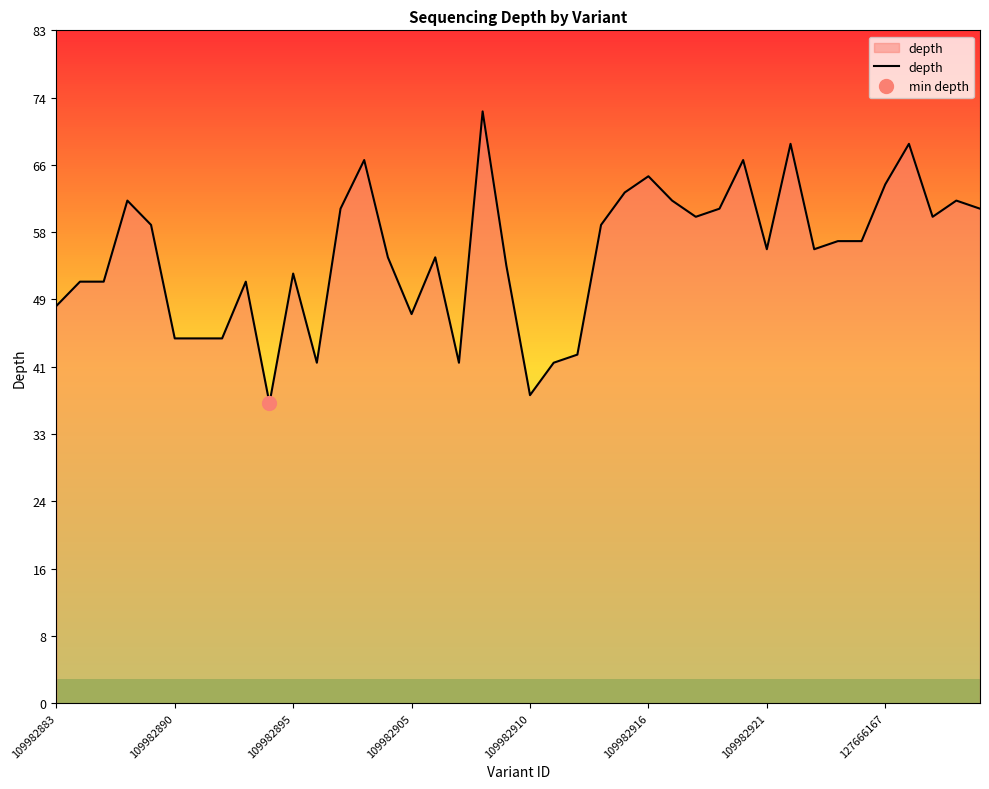

Reading right to left, list all the values displayed in this chart.

61	62	60	69	64	57	57	56	69	56	67	61	60	62	65	63	59	43	42	38	54	73	42	55	48	55	67	61	42	53	37	52	45	45	45	59	62	52	52	49